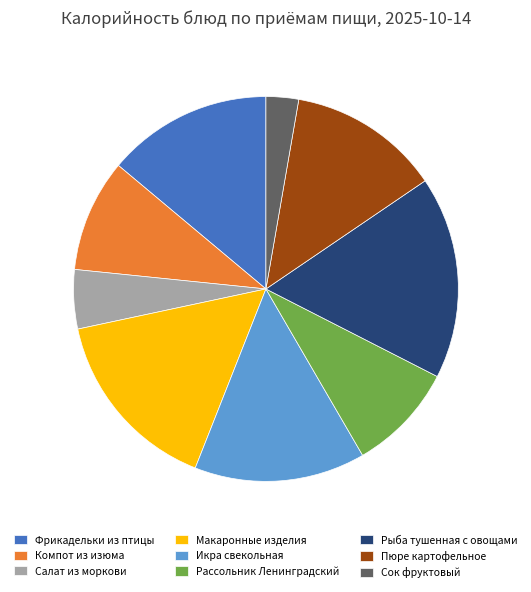

How many segments does this pie chart have?

9